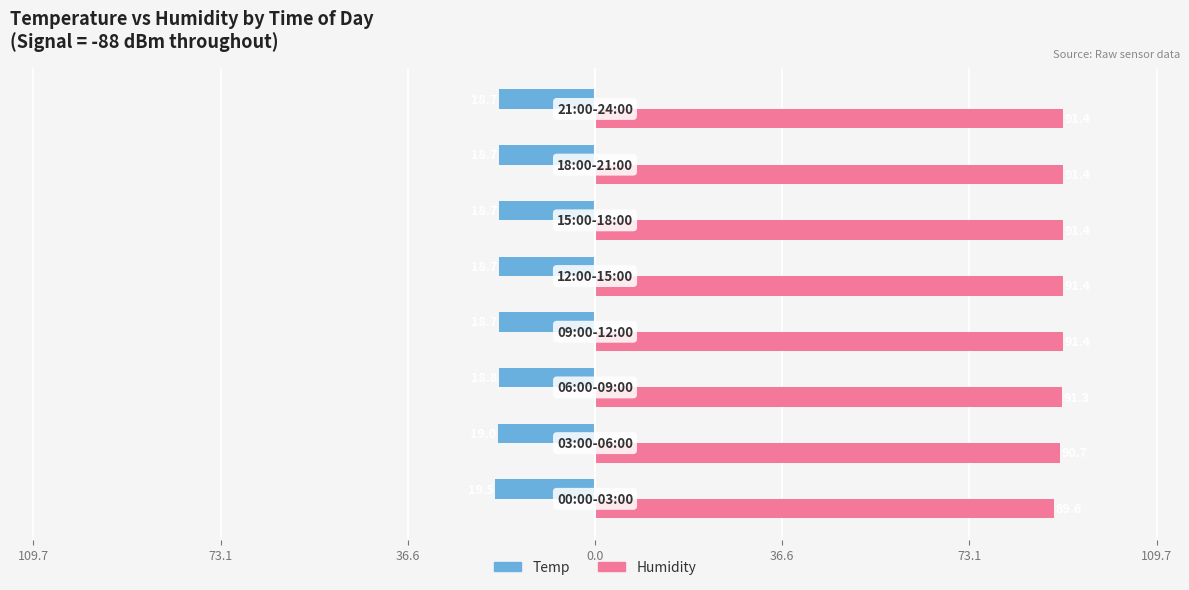

Which series has the largest total across all categories?

Humidity